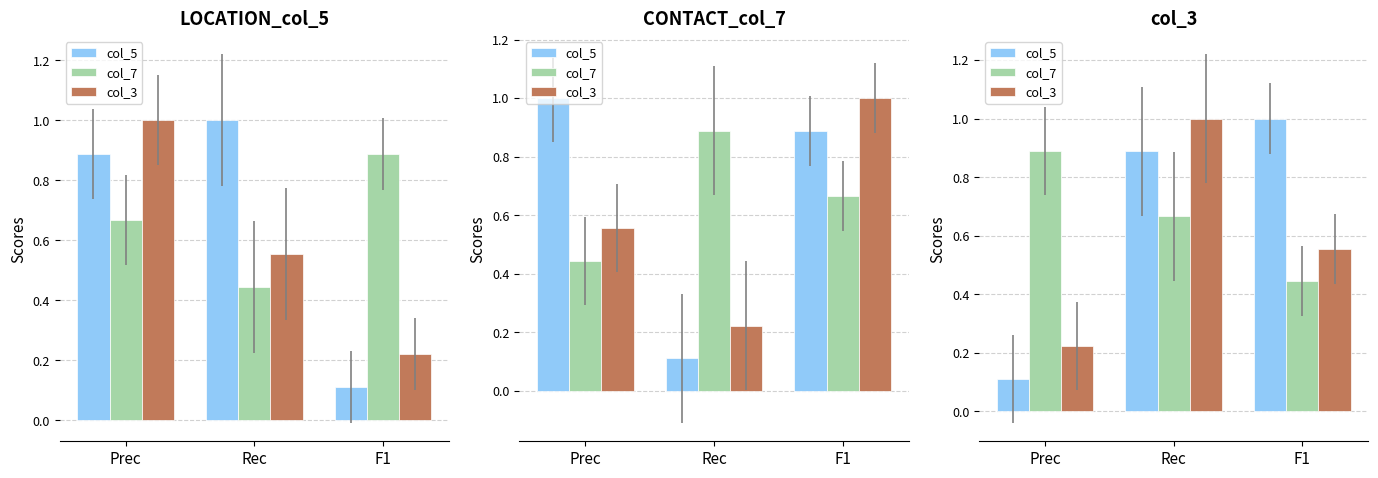

What is the sum of the col_3 values at Prec and F1?

0.8